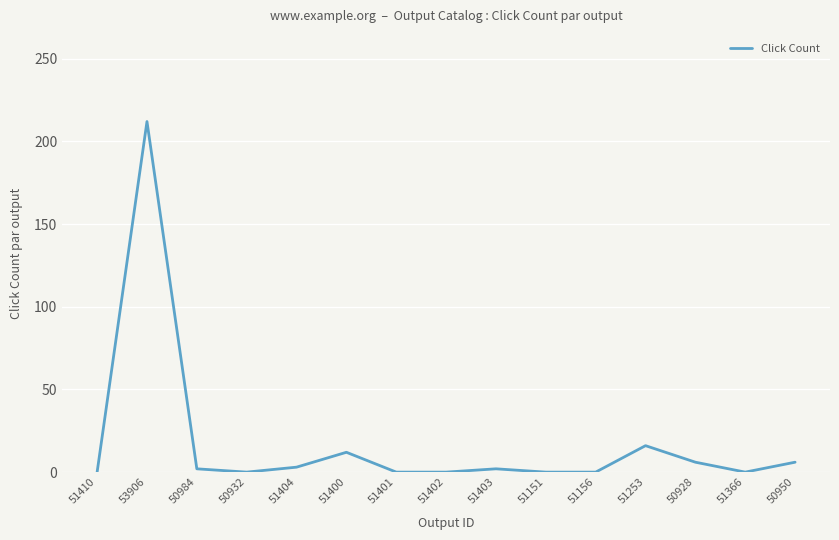

How many lines are shown in the chart?

1